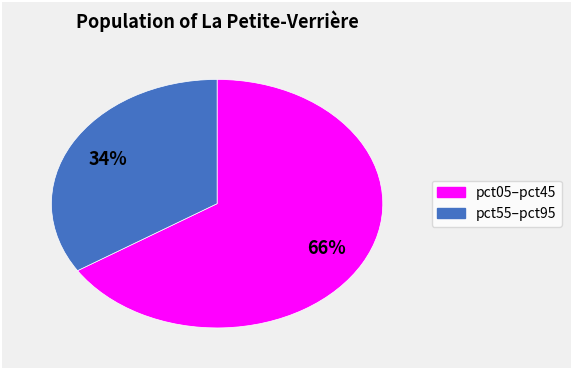

Is there any slice that represents more than half of the pie?

Yes